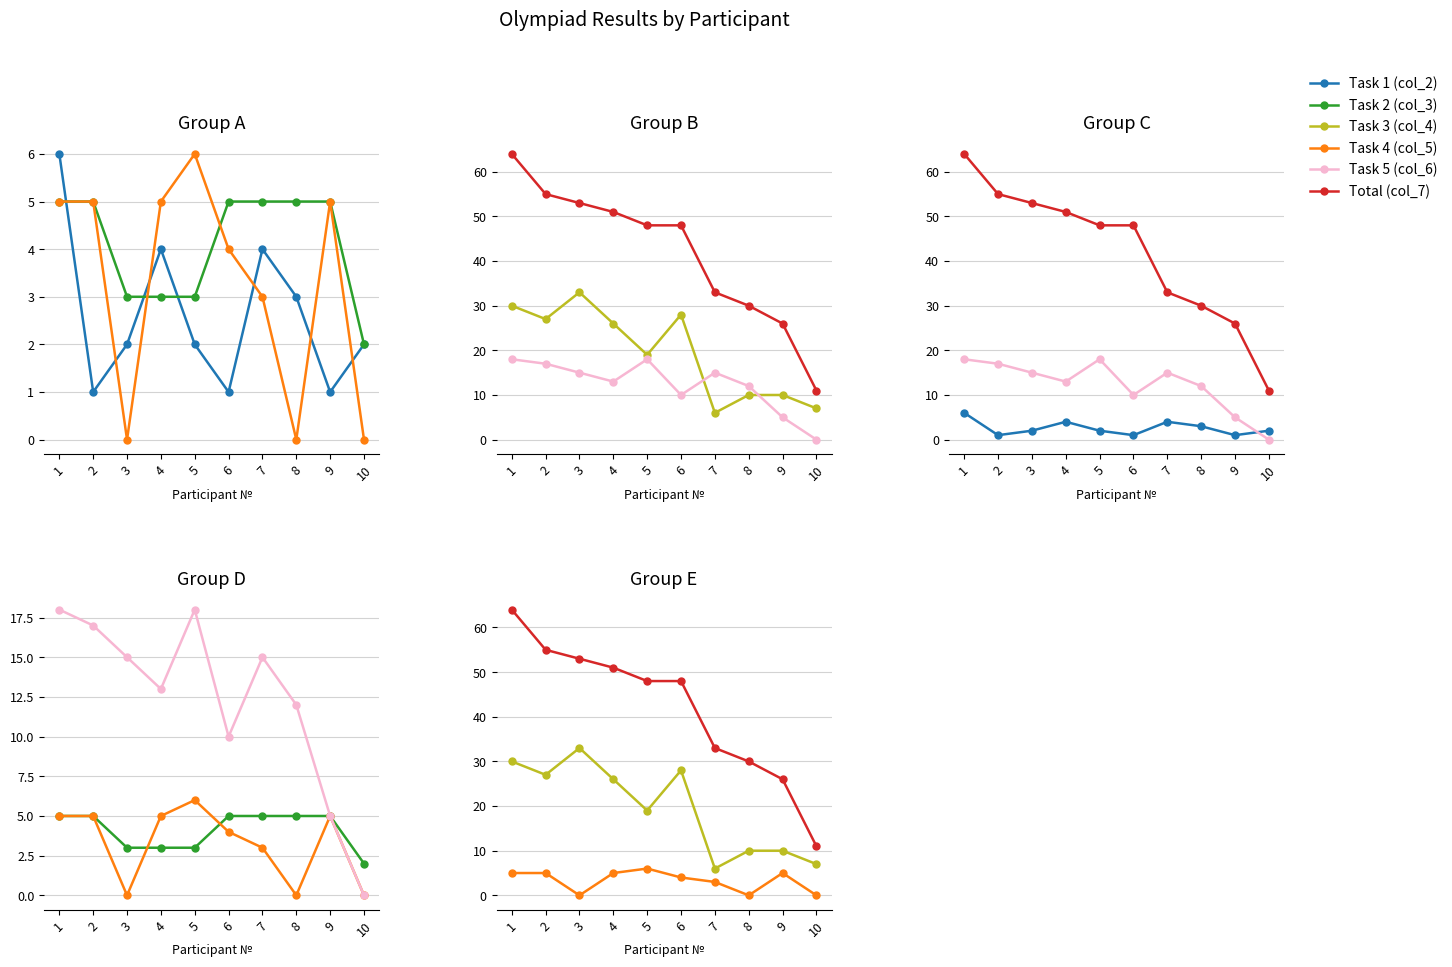

What are all the series names shown in the legend?

Task 1 (col_2), Task 2 (col_3), Task 4 (col_5), Task 3 (col_4), Task 5 (col_6), Total (col_7)